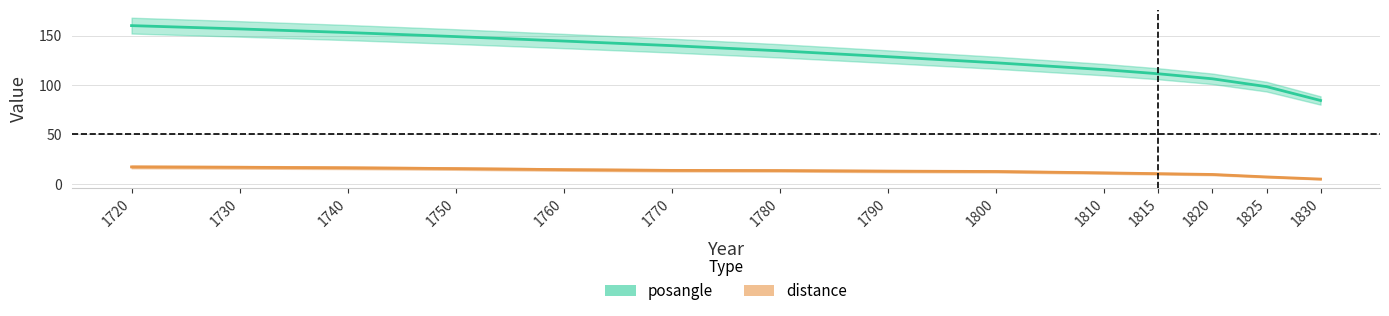

What is the average value of the distance series?

12.6